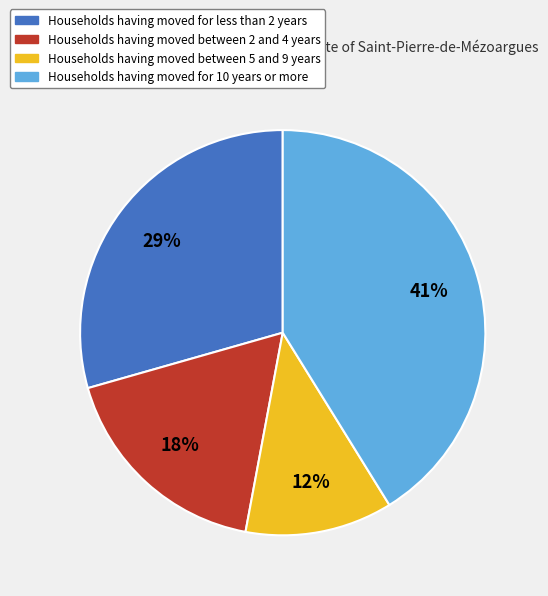

To the nearest percent, what is the average slice percentage?

25%